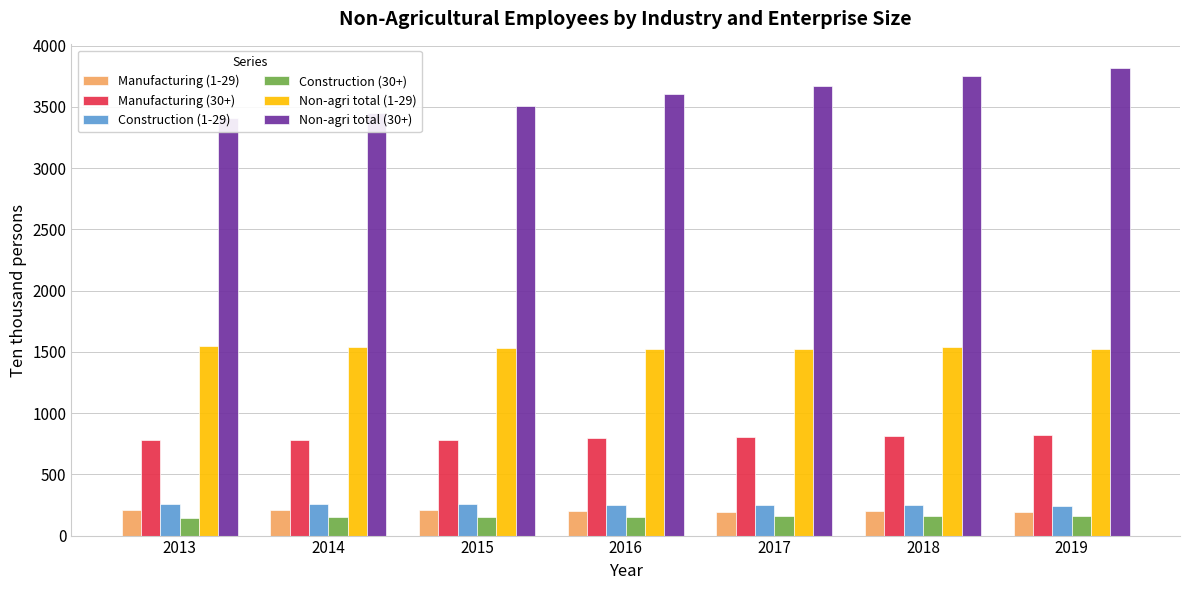

Which series has the widest spread of values?

Non-agri total (30+)